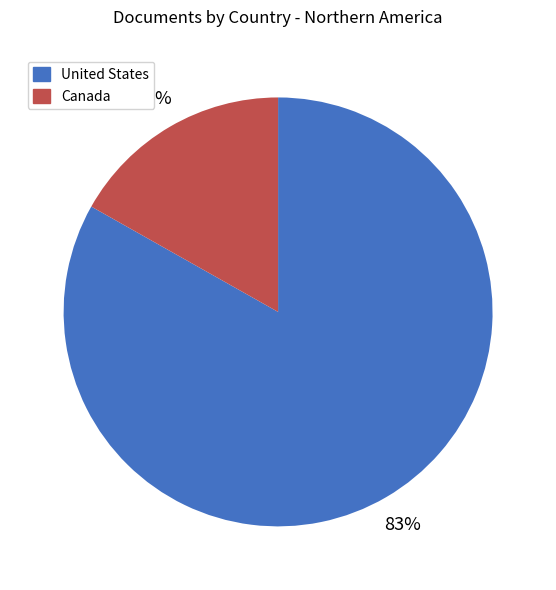

Count the number of slices in the pie.

2